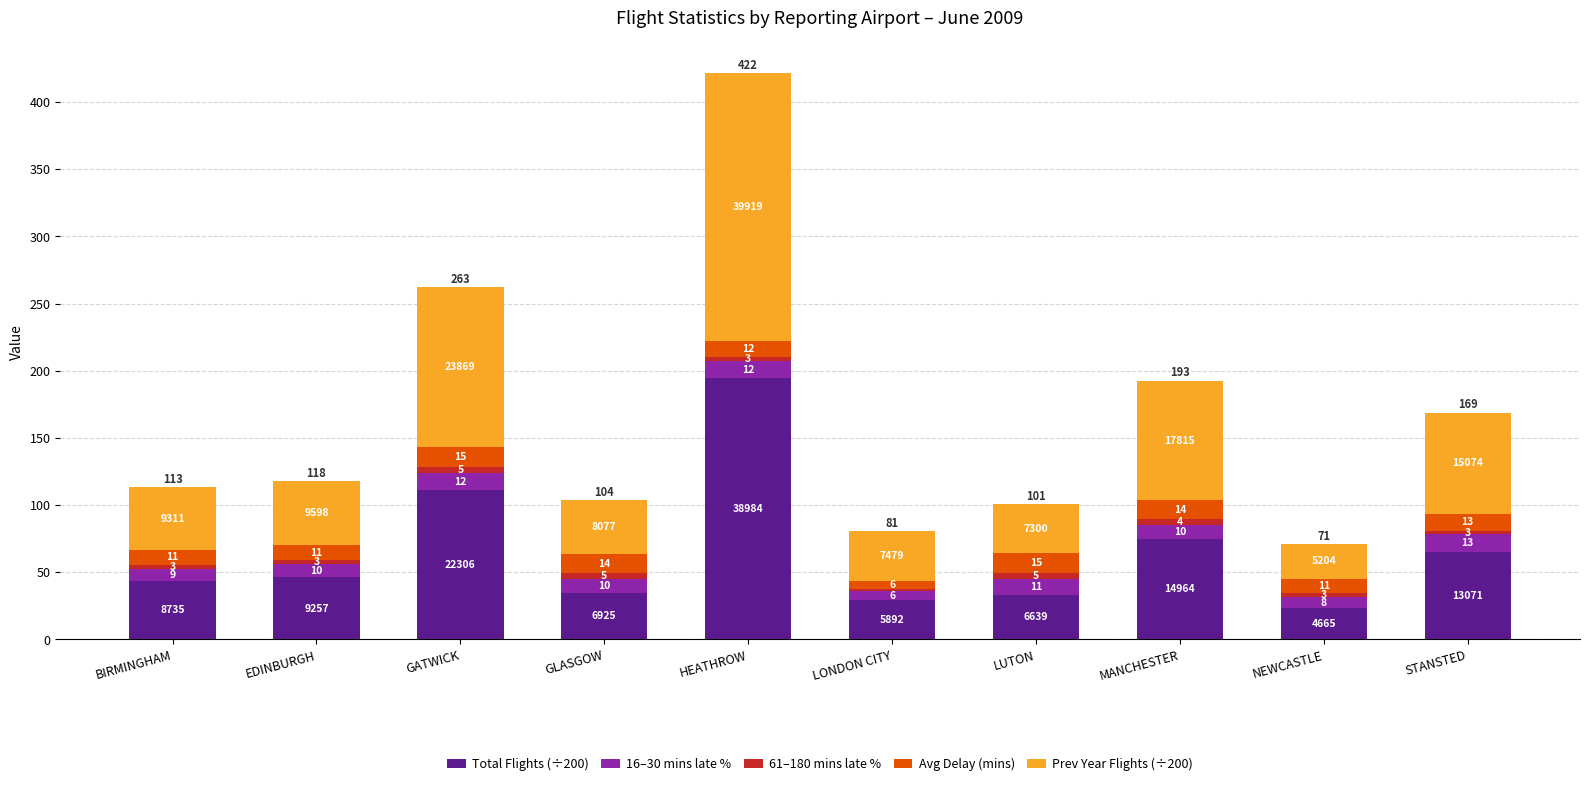

What is the sum of the Avg Delay (mins) values at GLASGOW and NEWCASTLE?

24.2